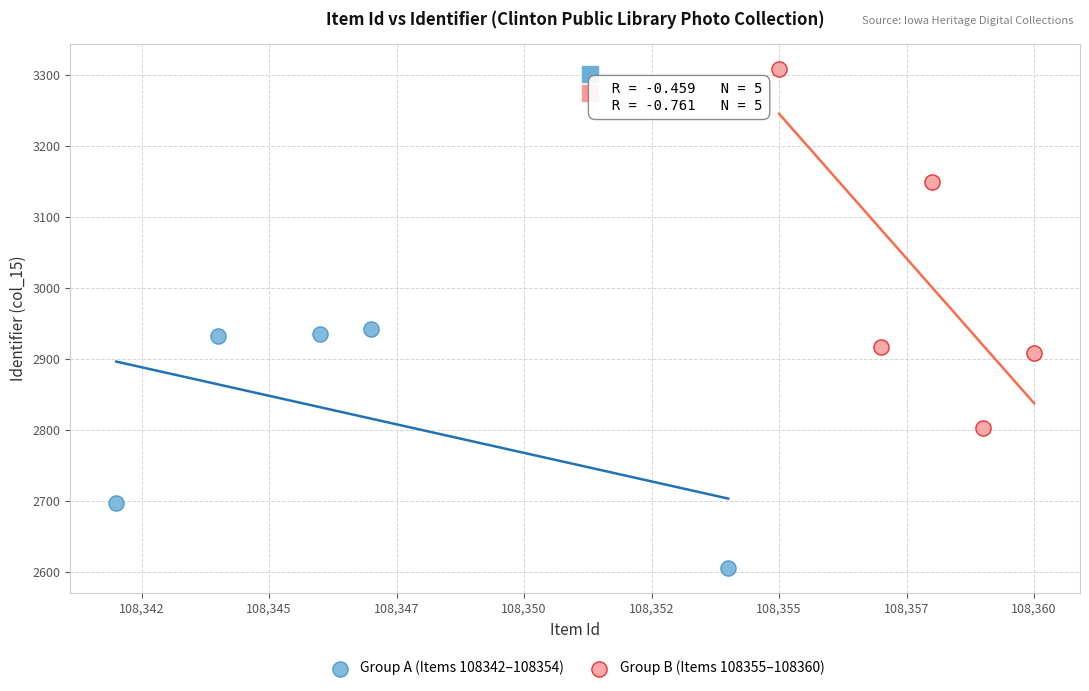

Which series contains the highest Y value?

Group B (Items 108355–108360)